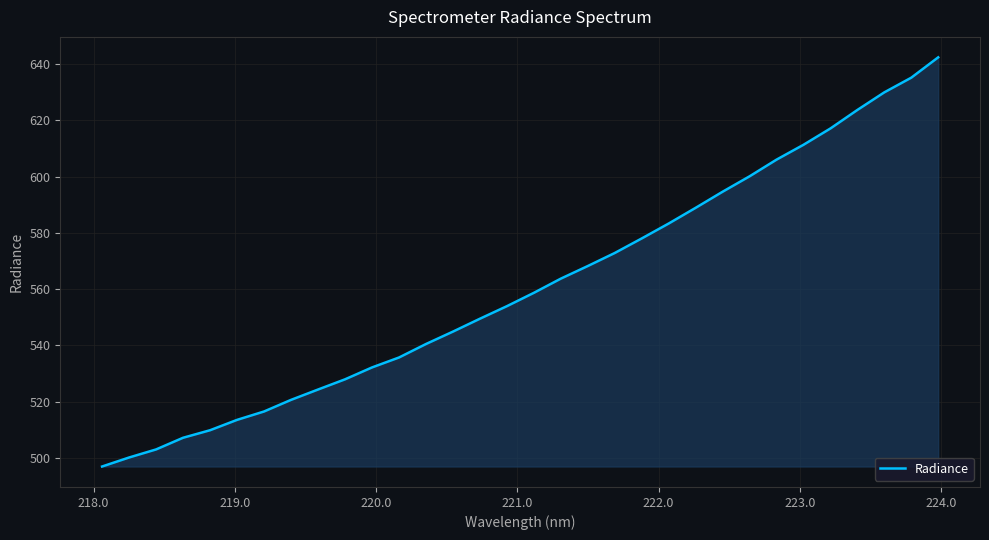

What is the minimum value shown in the chart?

497.0